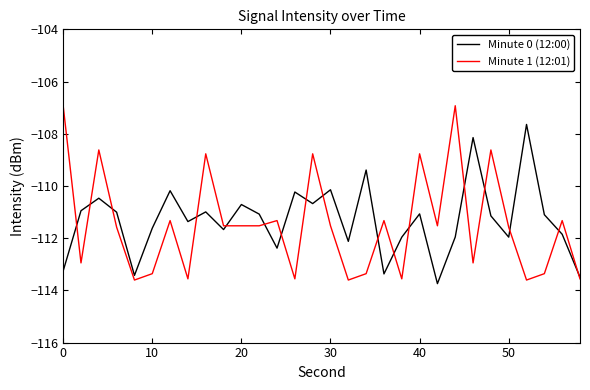

List the series in order of their overall mean, highest first.

Minute 0 (12:00), Minute 1 (12:01)